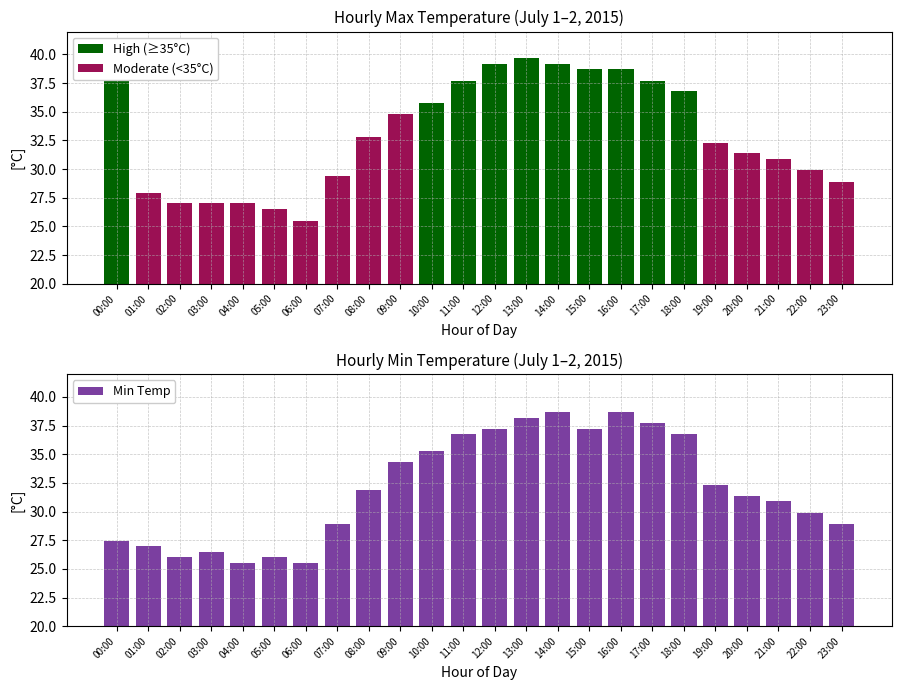

Rank the series by their maximum value, from lowest to highest.

Min Temp, Max Temp